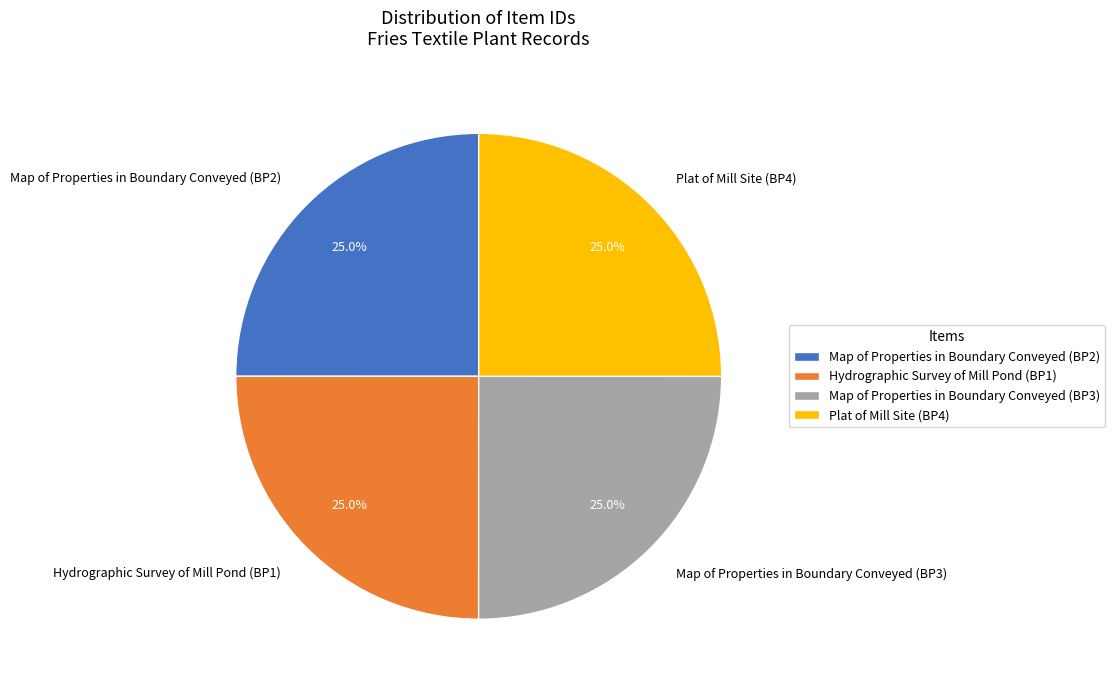

What percentage is the Hydrographic Survey of Mill Pond (BP1) slice, to the nearest percent?

25%